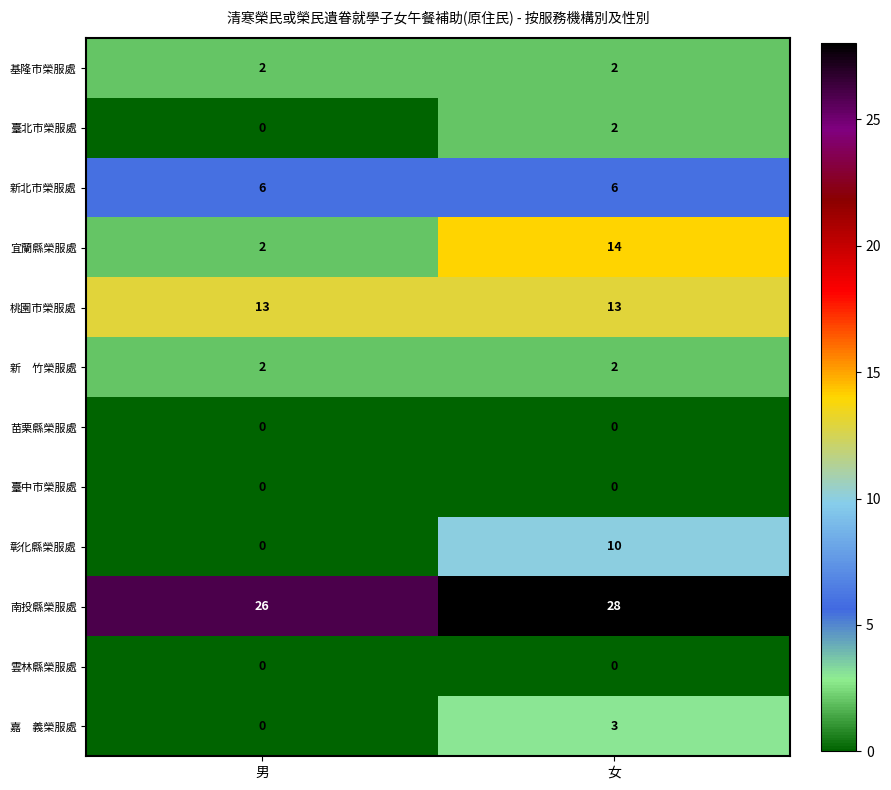

True or false: 彰化縣榮服處 has a value of -6 at 男.

False